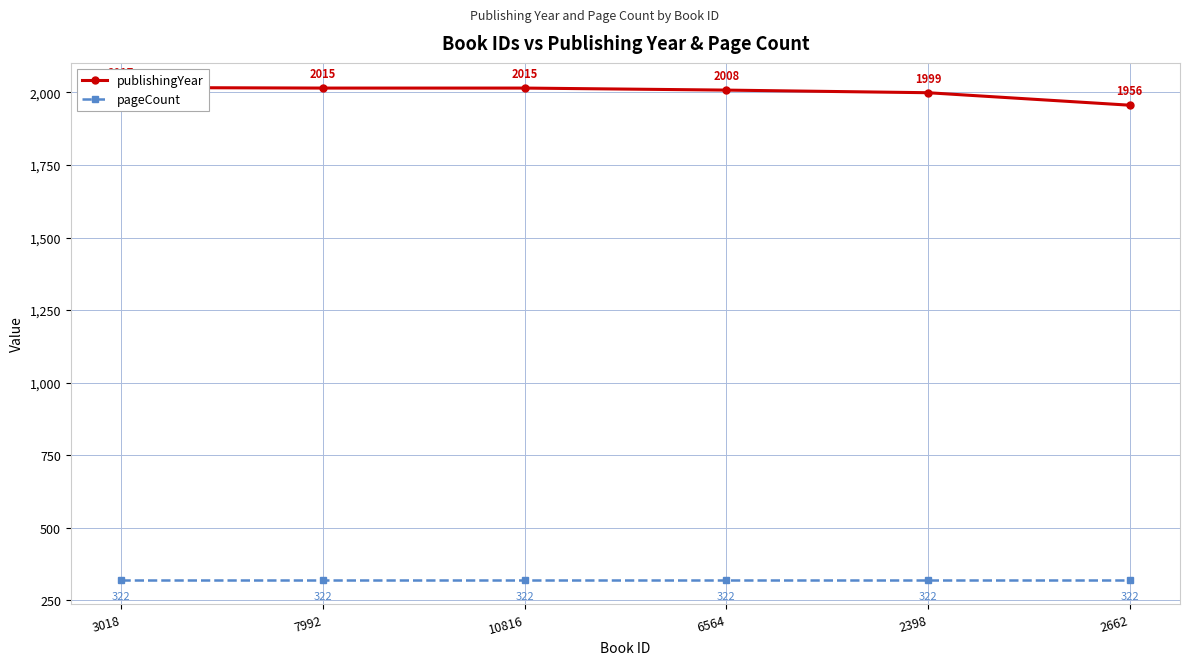

Where is pageCount nearest to the value 322?

3018